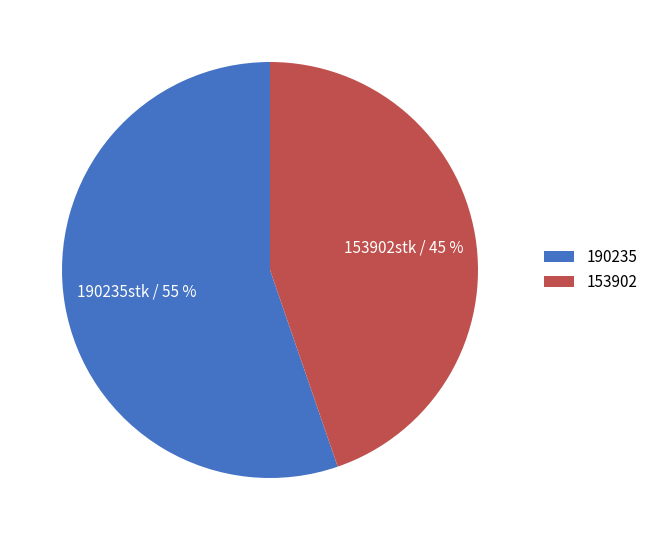

To the nearest percent, what is the average slice percentage?

50%